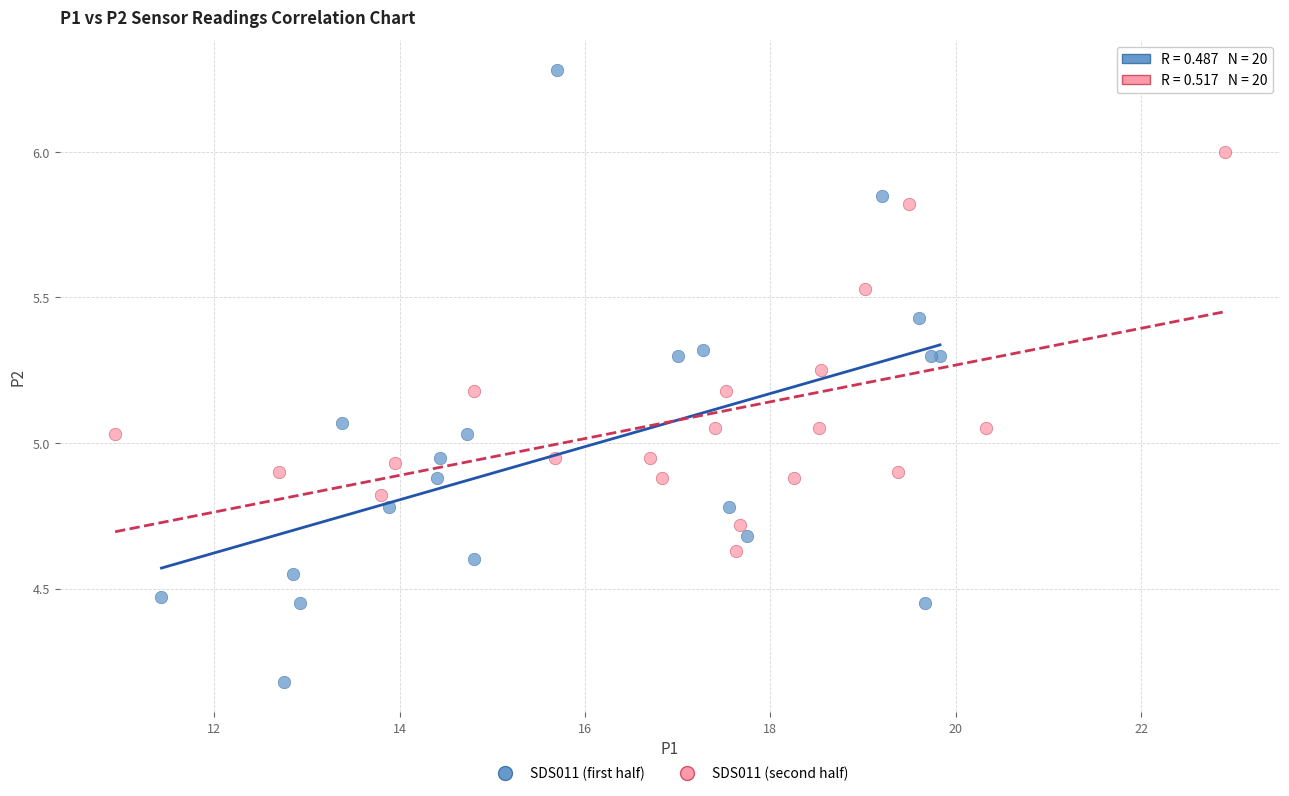

Which series has the widest spread of Y values?

SDS011 (first half)